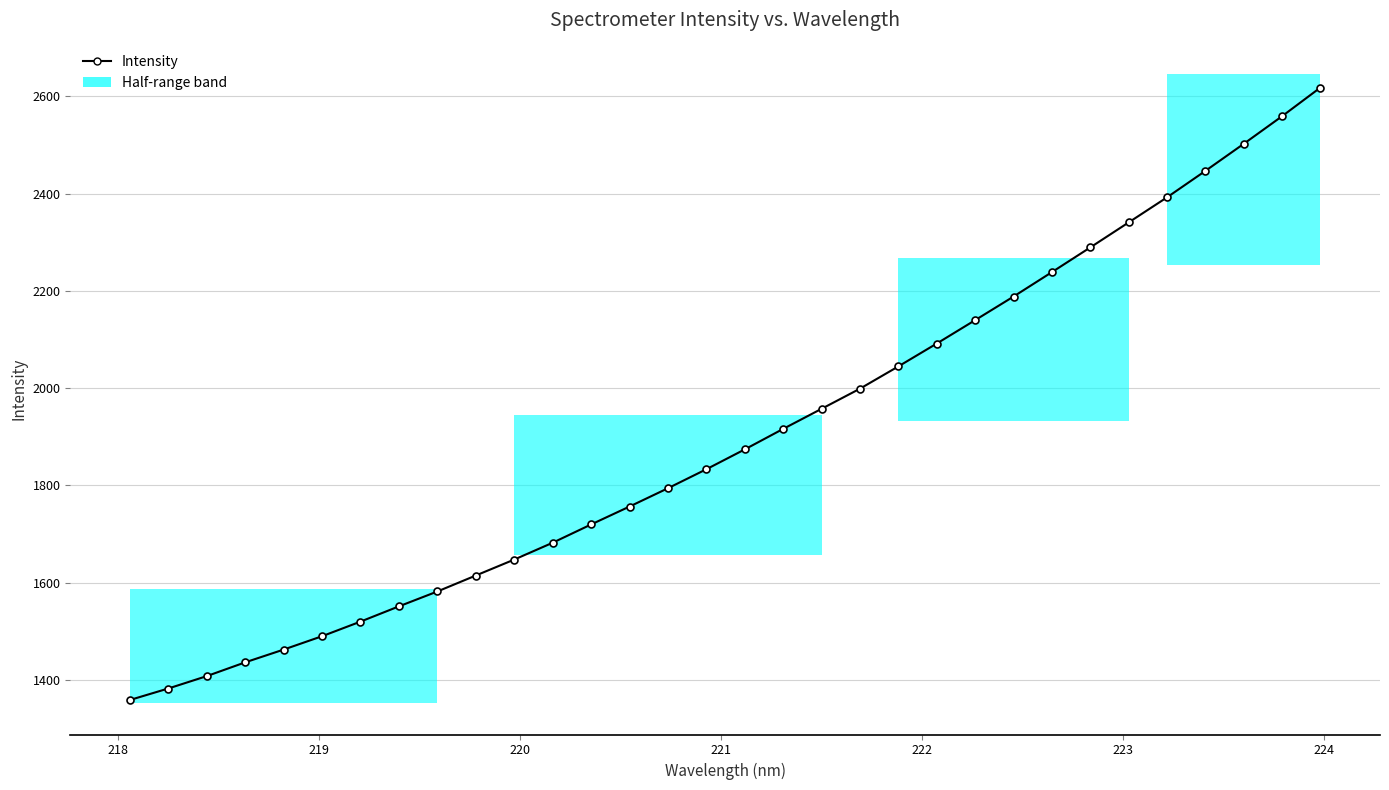

What is the difference between the maximum and minimum values?

1259.8